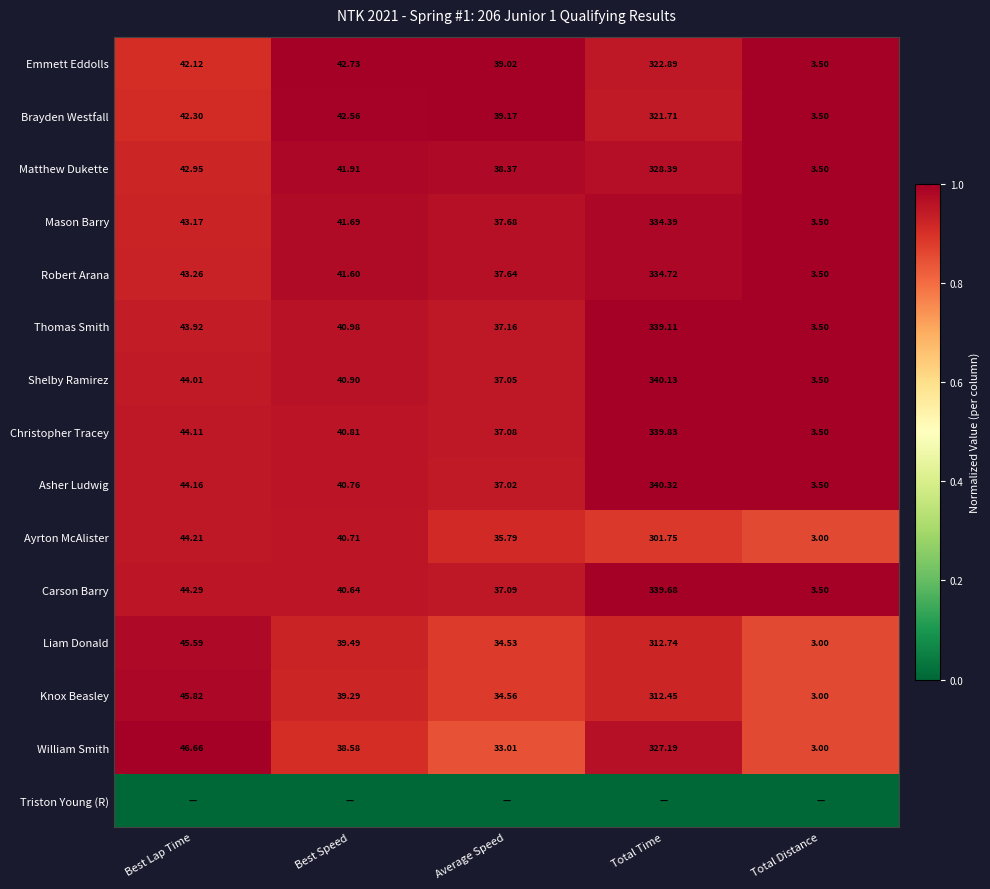

At which label does Knox Beasley reach its peak?

Total Time